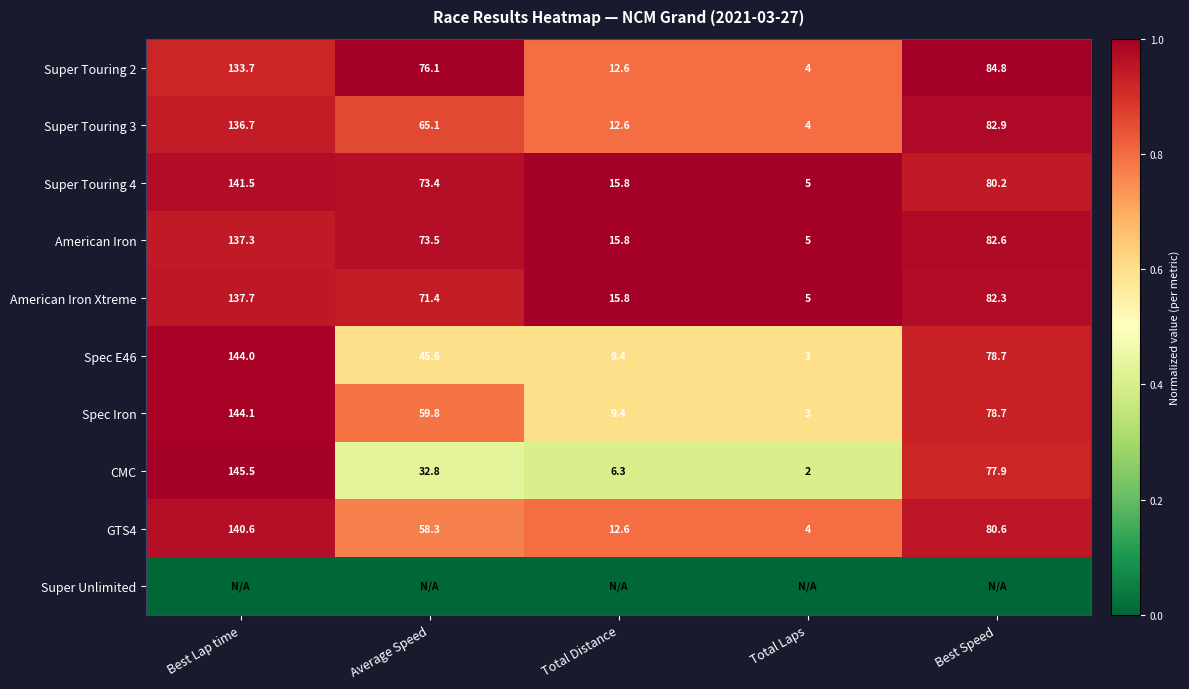

What is the difference between the maximum and second lowest values in the Super Touring 4 series?

125.7